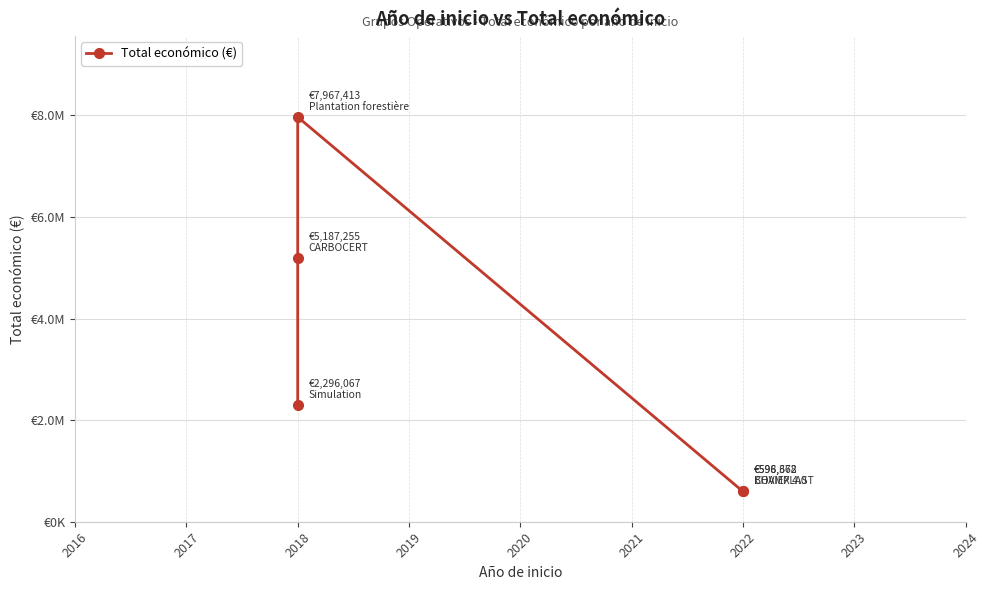

What is the value of the 1st point from the left?

2296067